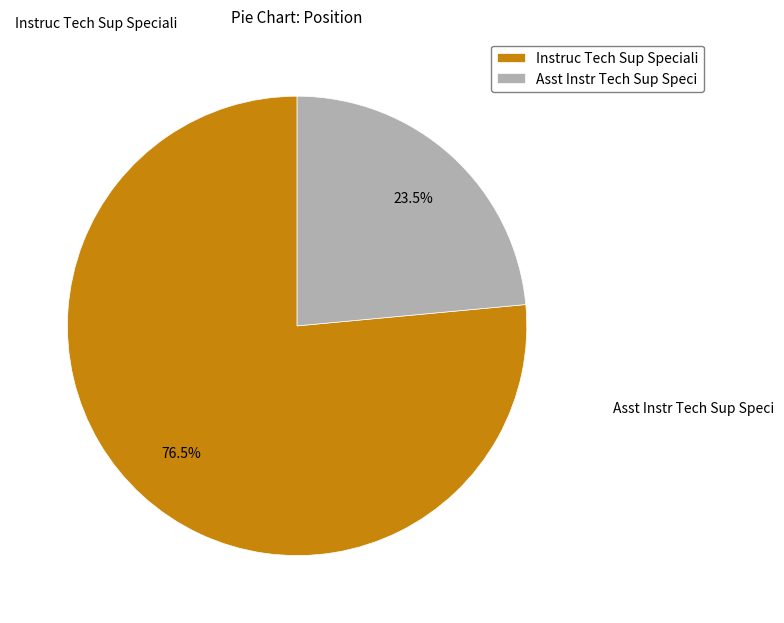

Rank the categories by value from highest to lowest.

Instruc Tech Sup Speciali, Asst Instr Tech Sup Speci